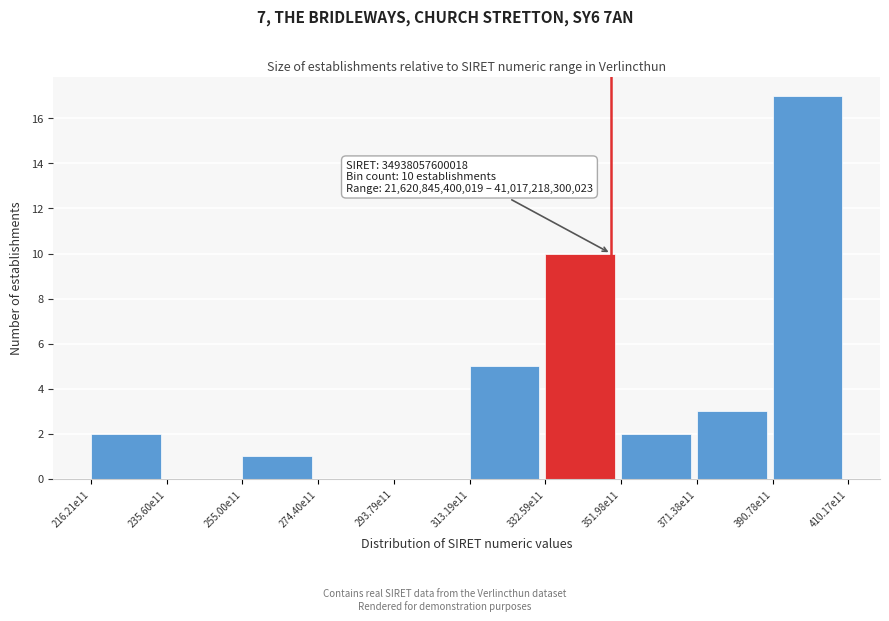

Reading left to right, list all the values displayed in this chart.

216.21e11=2	235.60e11=0	255.00e11=1	274.40e11=0	293.79e11=0	313.19e11=5	332.59e11=10	351.98e11=2	371.38e11=3	390.78e11=17